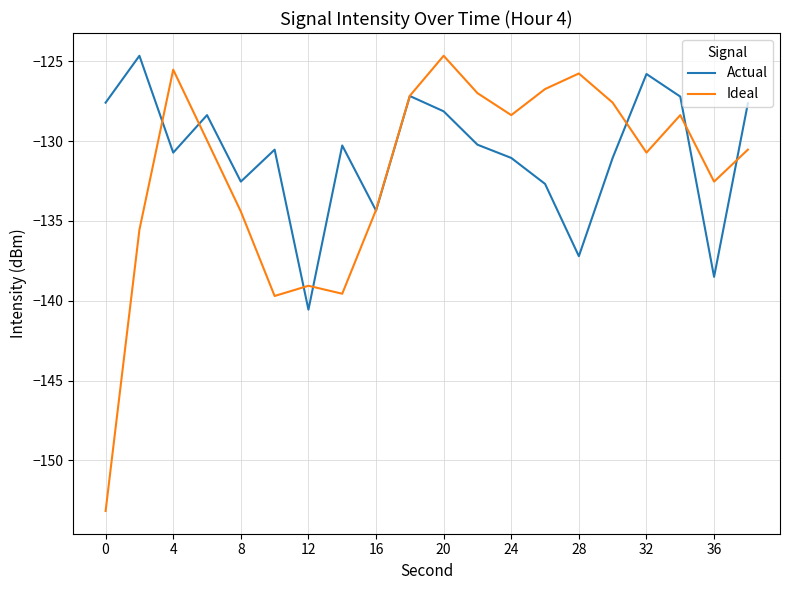

What is the highest value of the Actual series?

-124.6